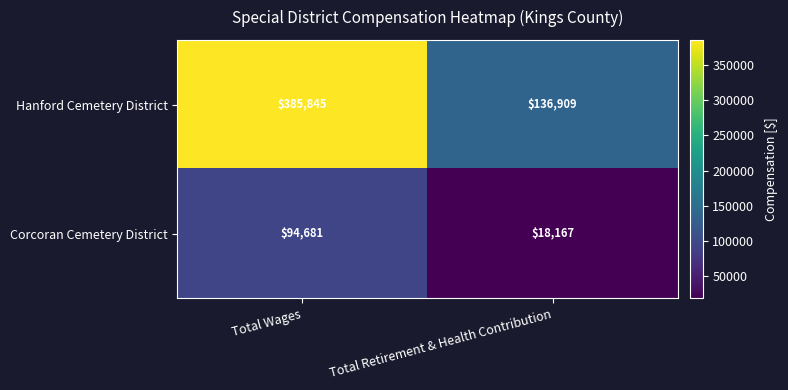

Is it true that Hanford Cemetery District equals 113848 at Total Wages?

False